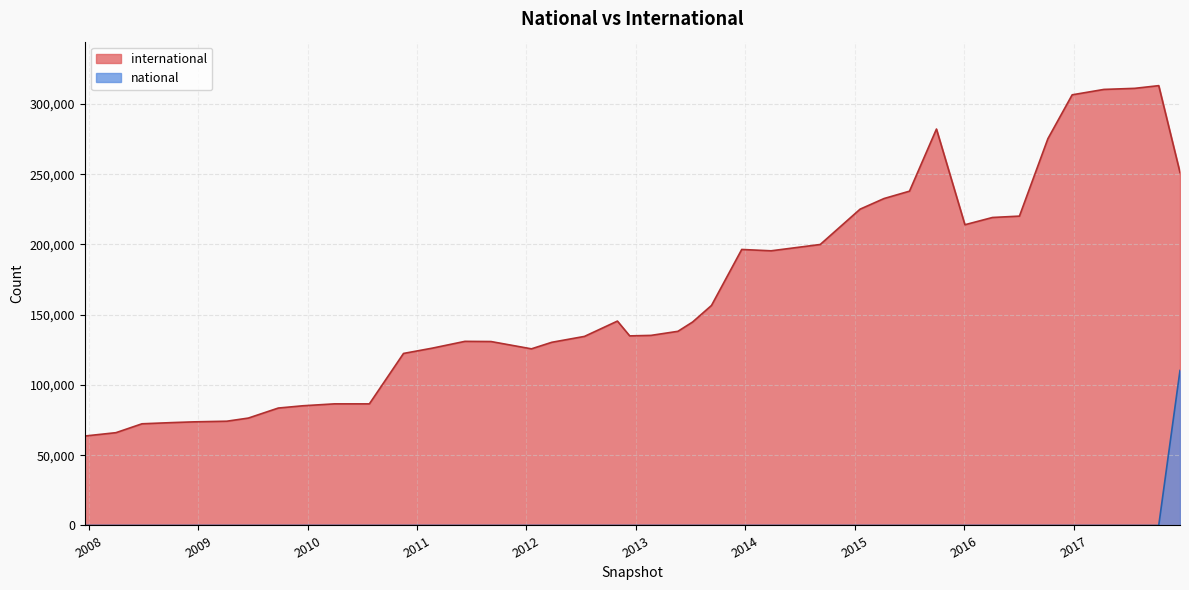

Which series has the largest range (max minus min)?

international